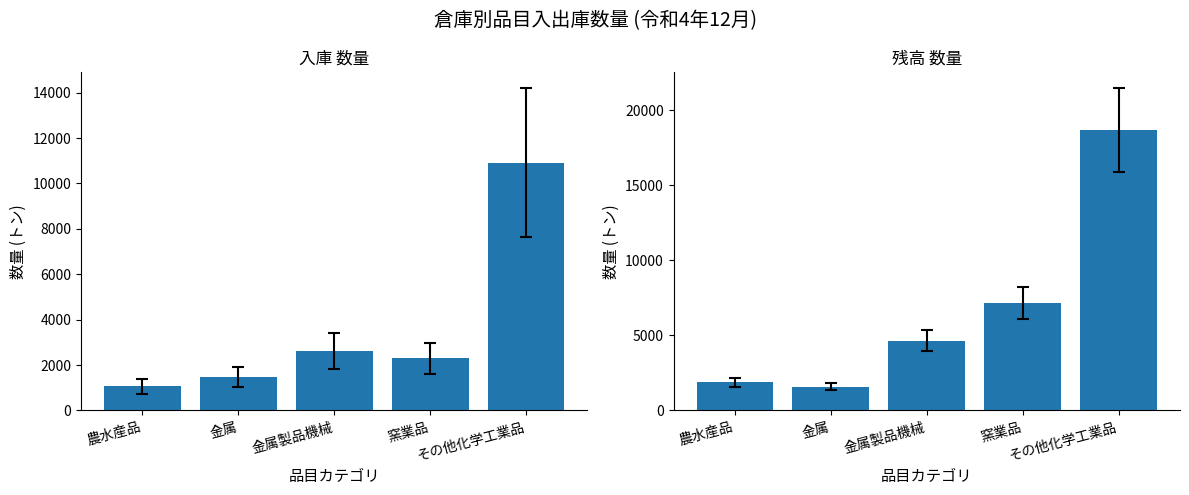

What is the total value across all series at 農水産品?

2942.1